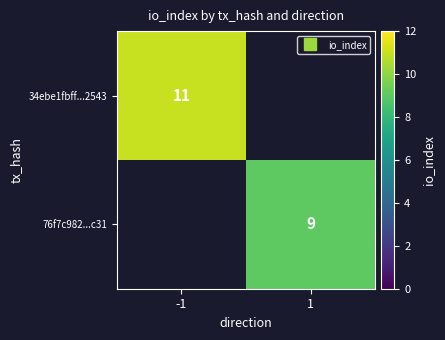

The 34ebe1fbff...2543 series shows 2.6 at -1. True or false?

False